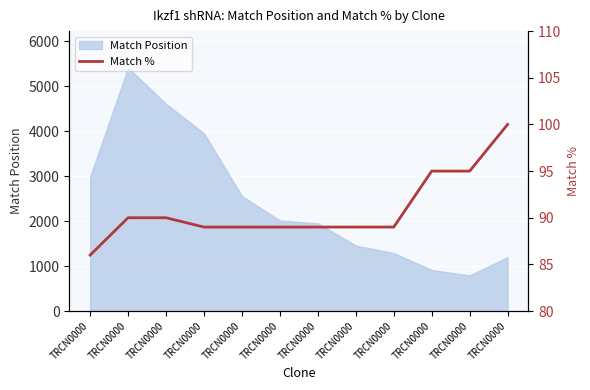

List the labels in order of value, largest first.

TRCN0000, TRCN0000, TRCN0000, TRCN0000, TRCN0000, TRCN0000, TRCN0000, TRCN0000, TRCN0000, TRCN0000, TRCN0000, TRCN0000